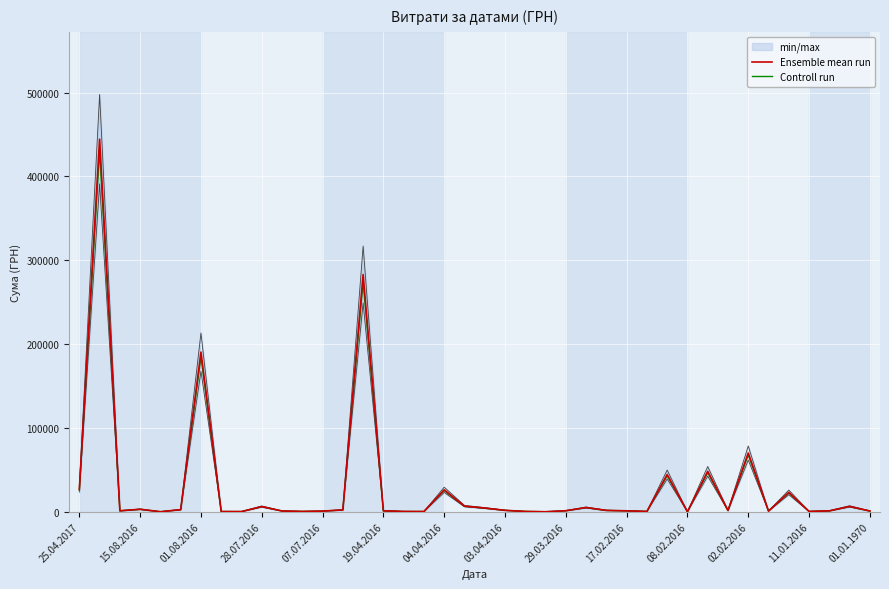

True or false: Controll run and Ensemble mean run cross at least once.

False